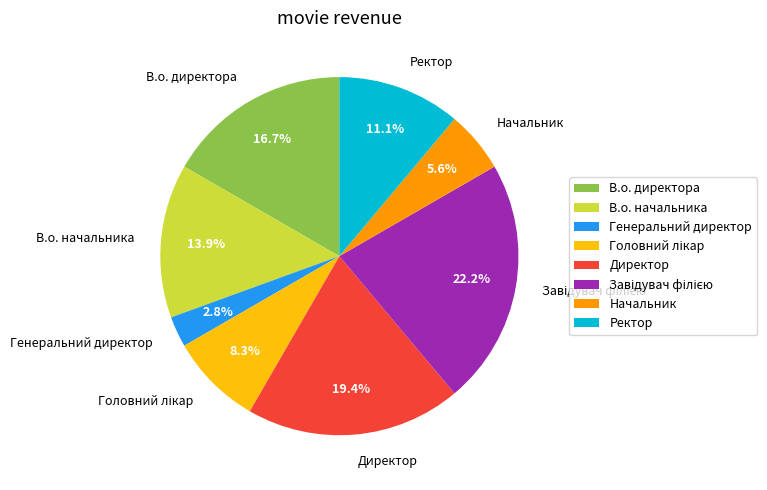

Do Директор and Генеральний директор together represent more than half of the pie?

No